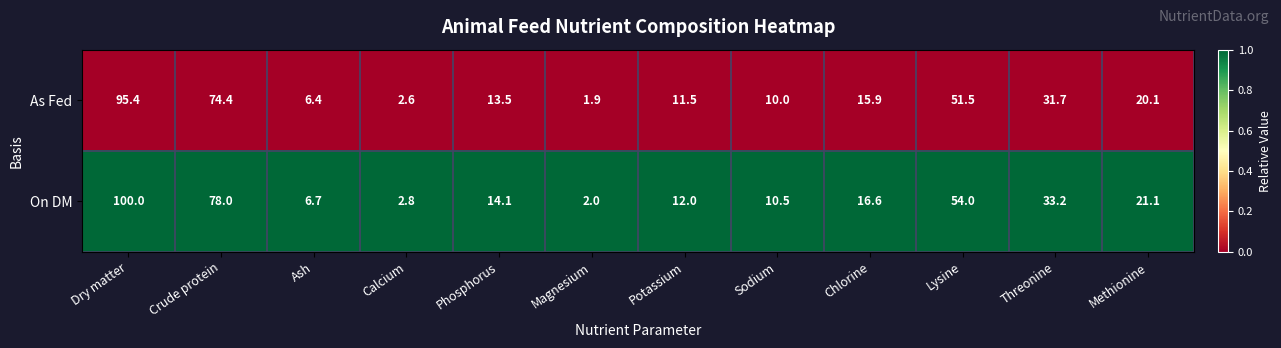

What is the total value across all series at Crude protein?

152.4